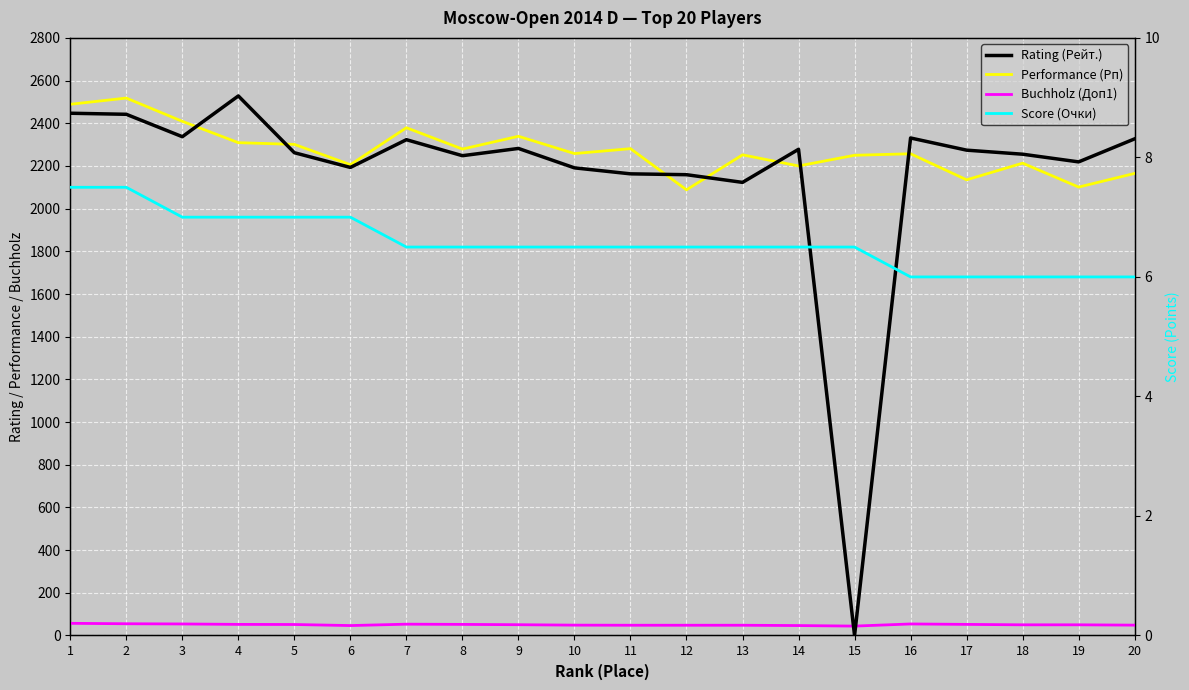

Which series has the largest range (max minus min)?

Rating (Рейт.)